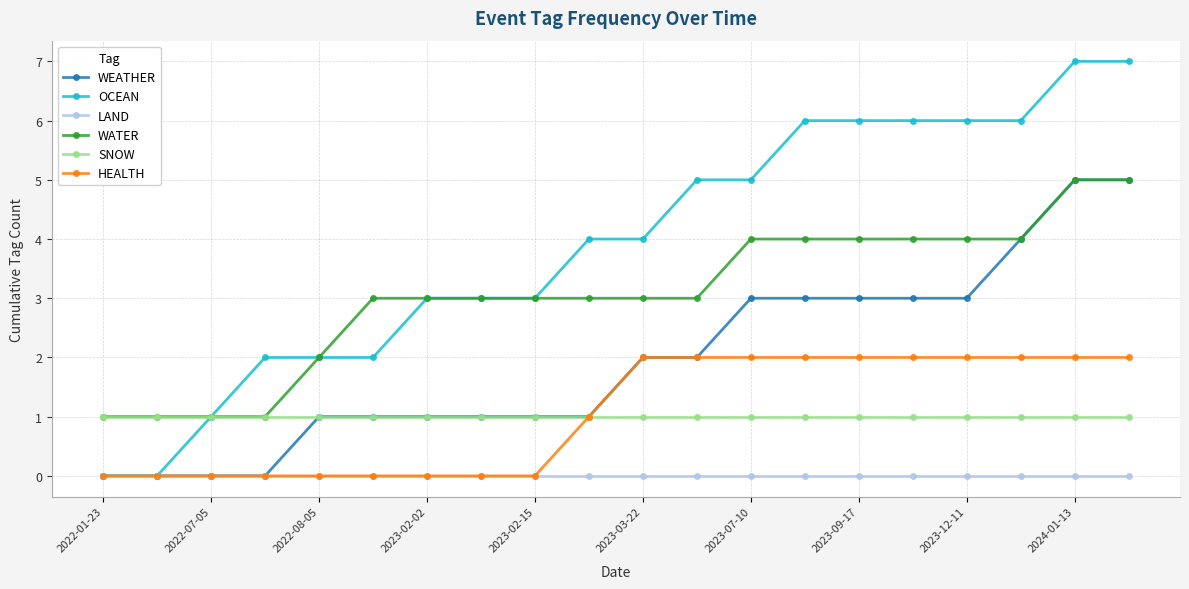

True or false: WATER and HEALTH cross at least once.

False